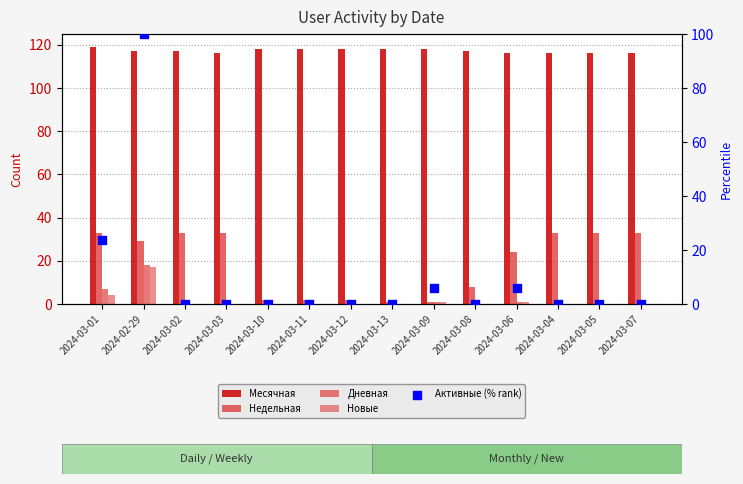

Which series has the widest spread of Y values?

Активные (% rank)